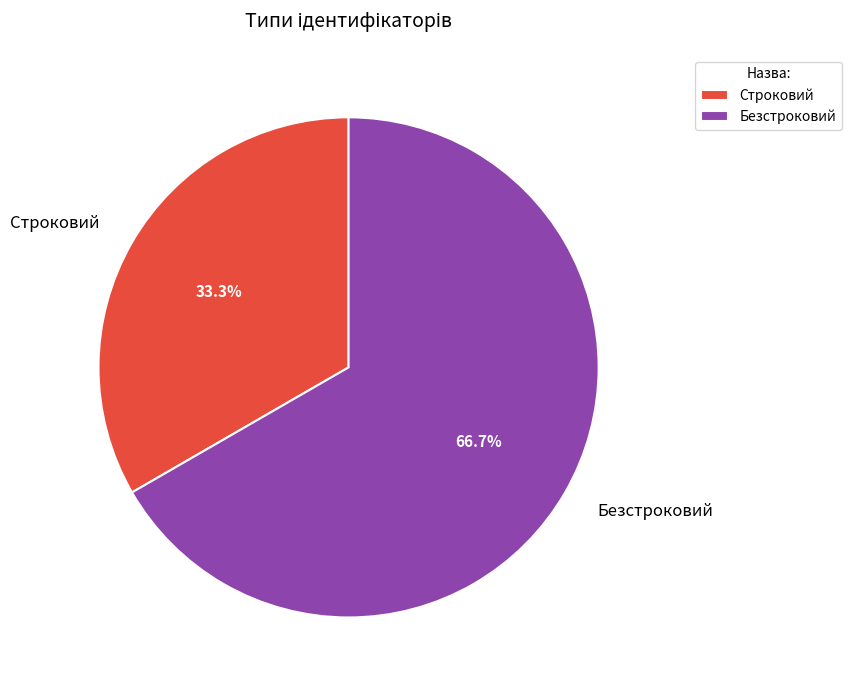

Count the number of slices in the pie.

2